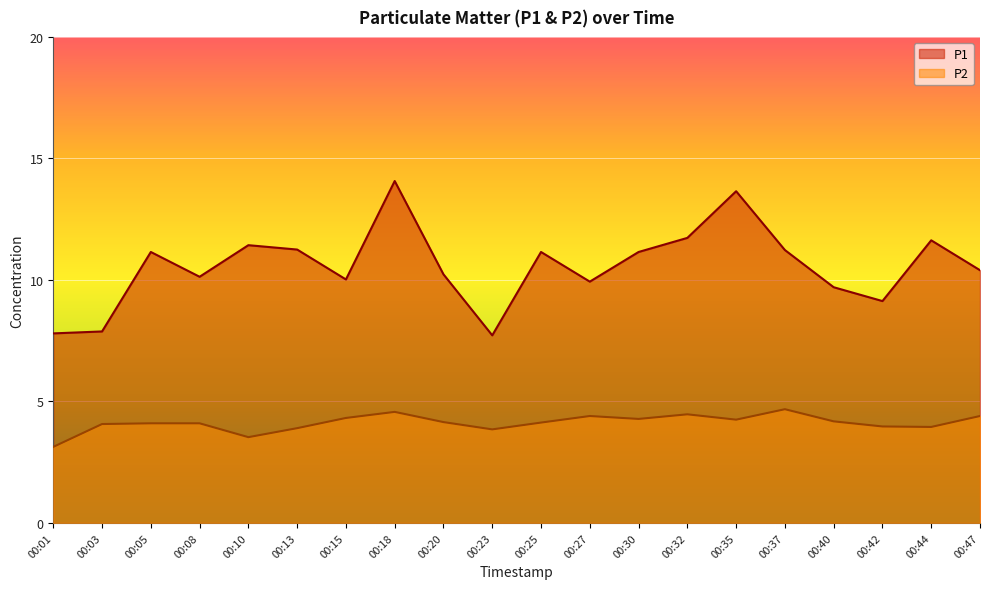

The P2 series shows 7.5 at 00:35. True or false?

False